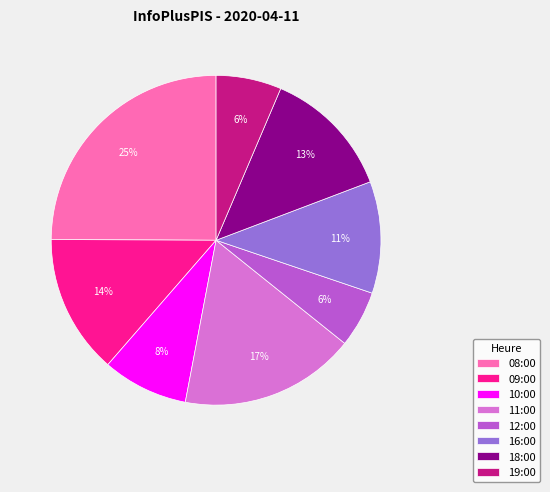

To the nearest percent, what is the average slice percentage?

12%